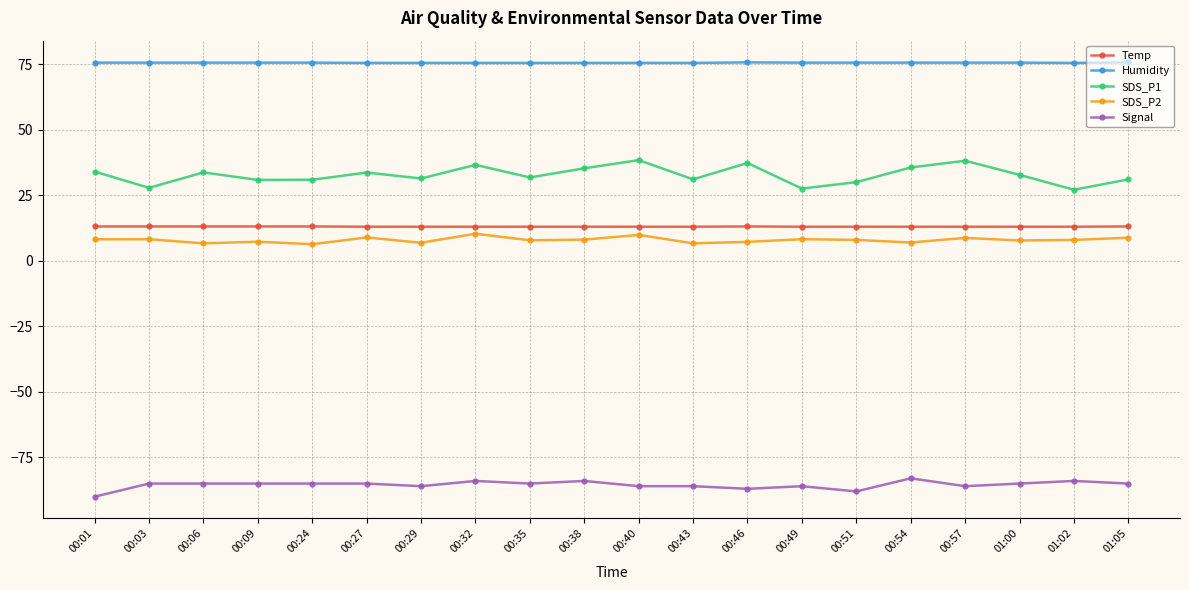

What is the smallest value displayed?

-90.0